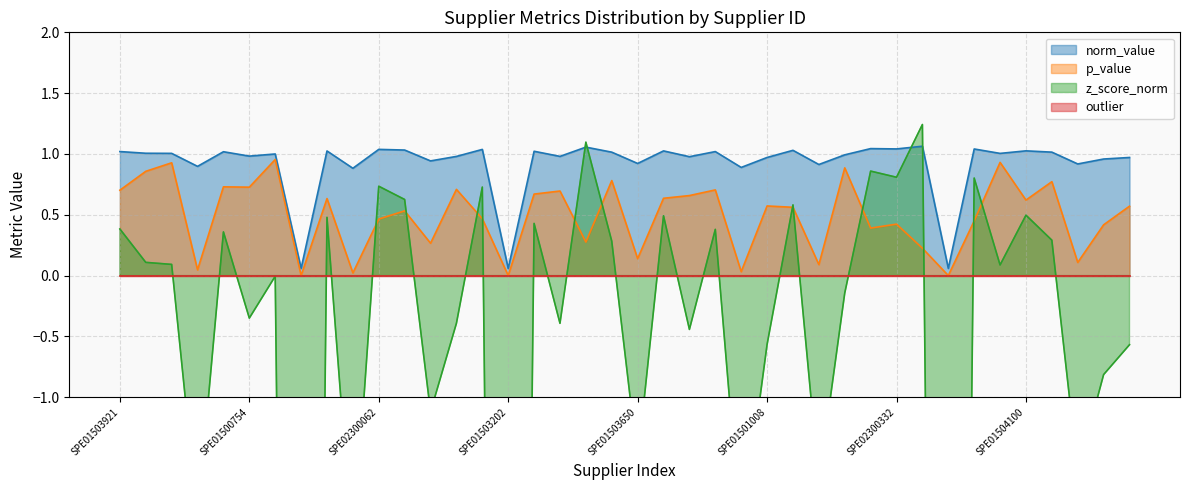

Between which two adjacent categories do p_value and z_score_norm first intersect?

SPE01501000 and SPE02300062